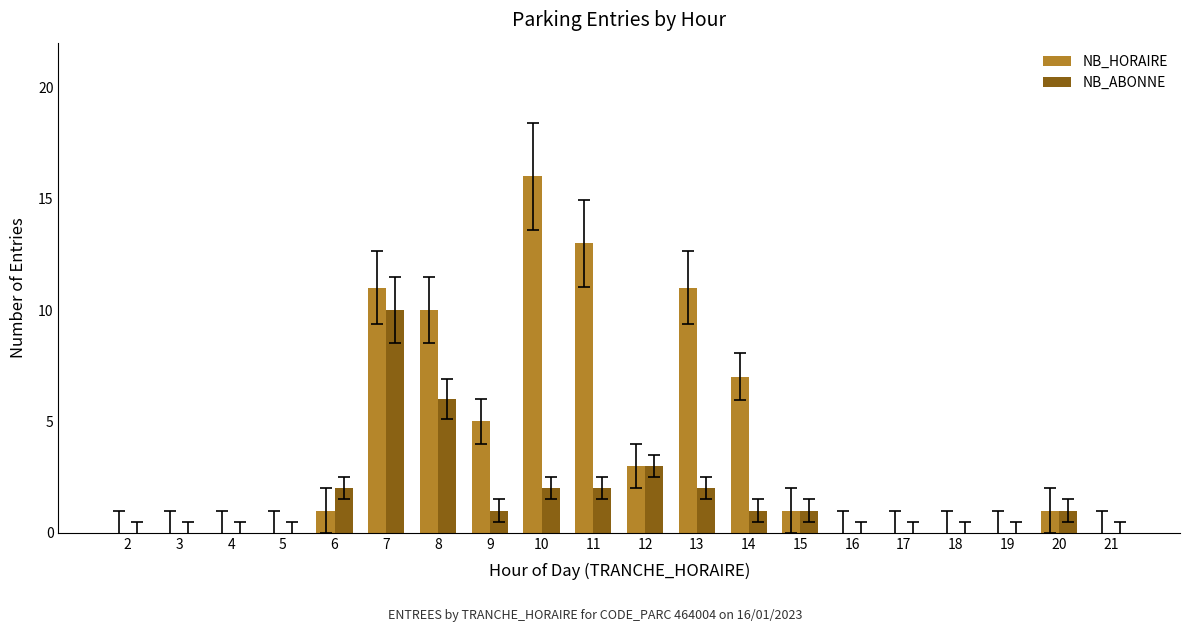

Between 8 and 16, which series saw the biggest shift?

NB_HORAIRE